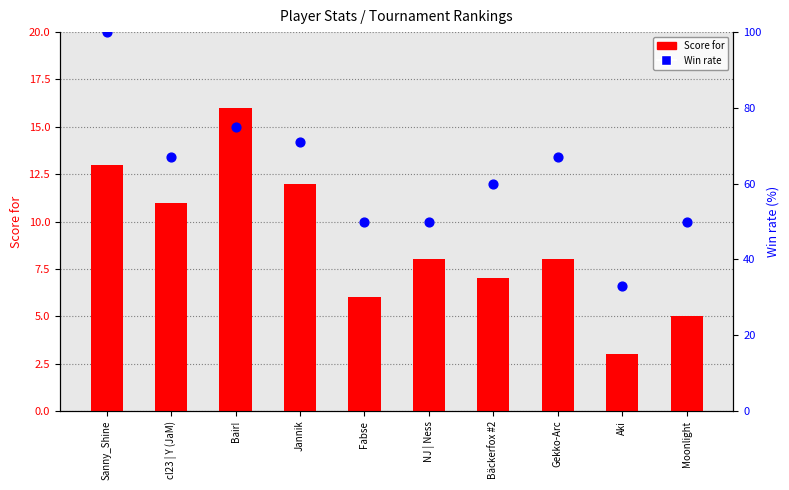

What are all the series names shown in the legend?

Score for, Win rate